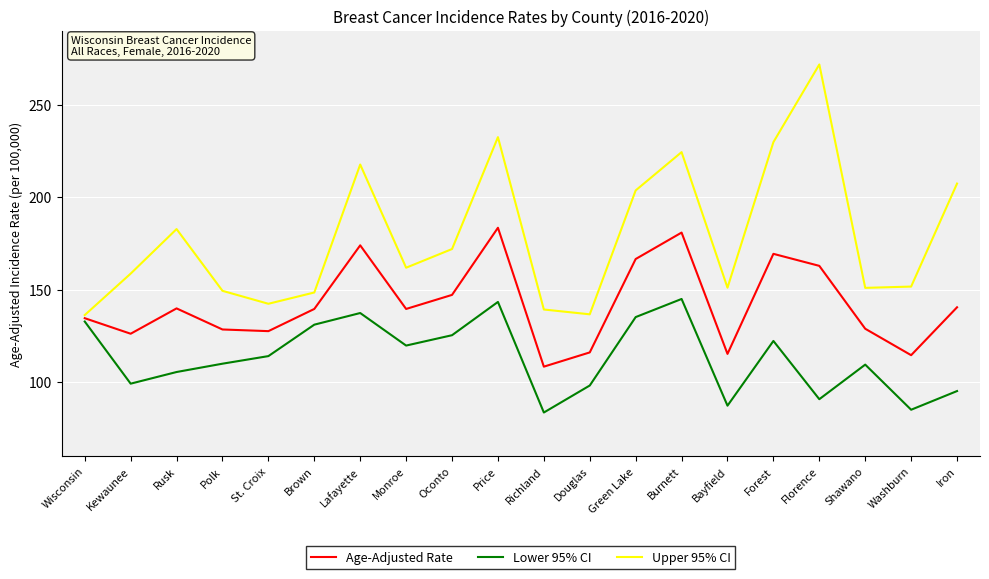

At how many categories does at least one series exceed 171?

9